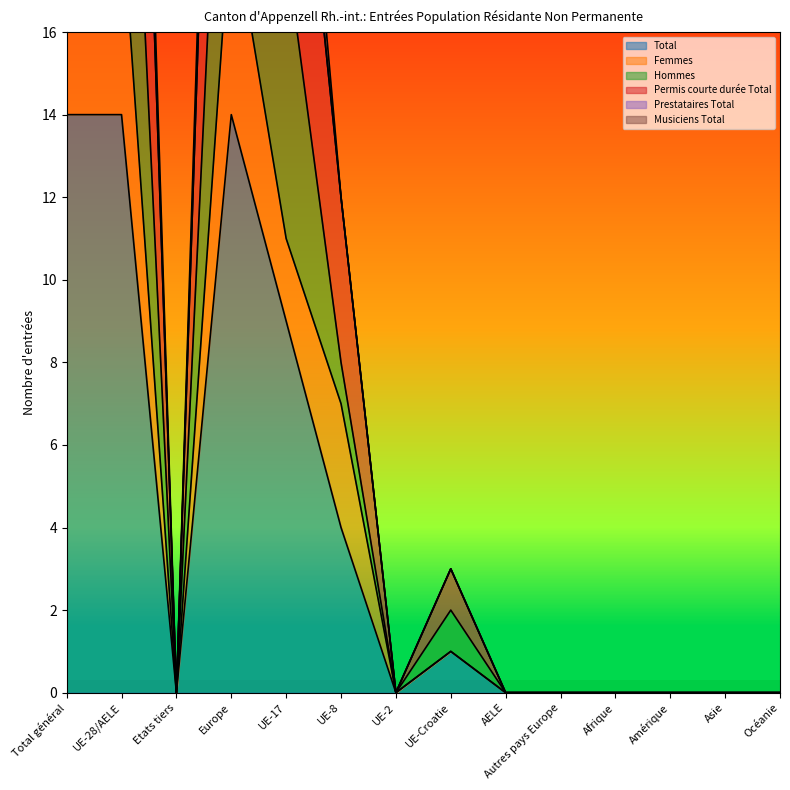

What position from the left is UE-Croatie?

8